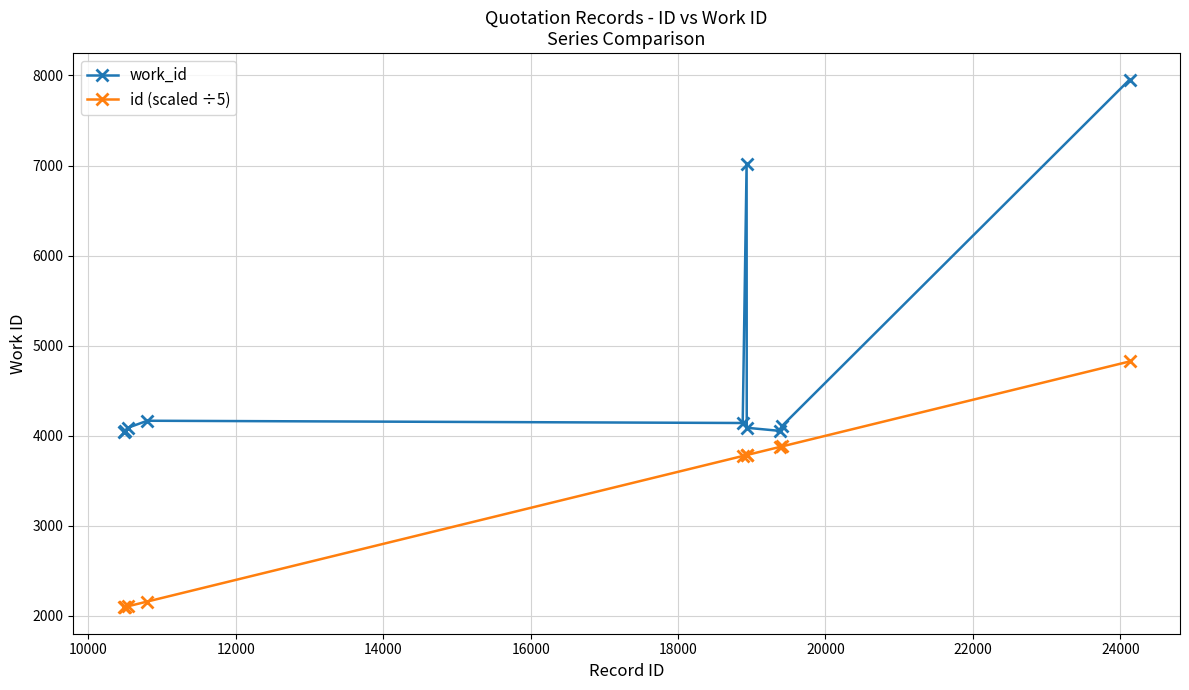

What is the smallest value displayed?

2095.6